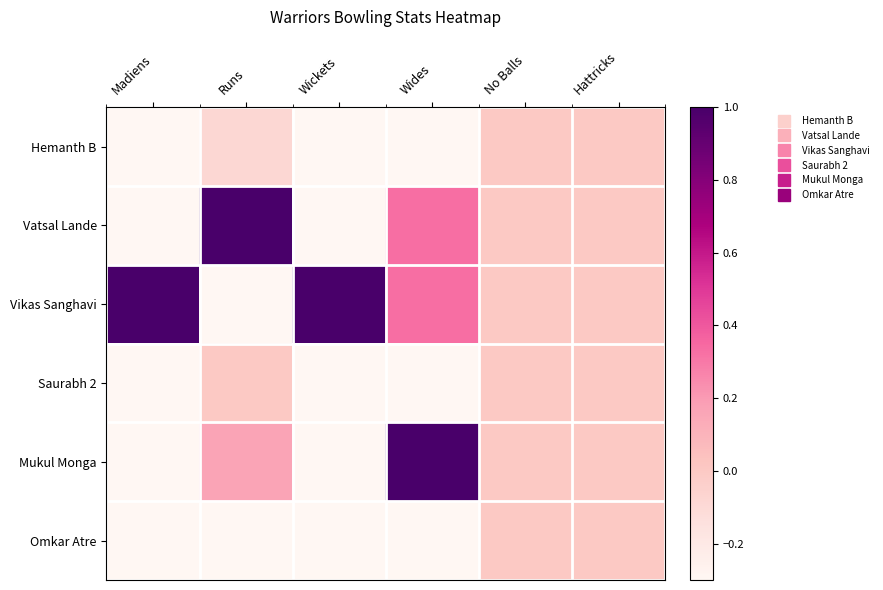

Rank the series at No Balls from highest to lowest value.

Hemanth B, Vatsal Lande, Vikas Sanghavi, Saurabh 2, Mukul Monga, Omkar Atre